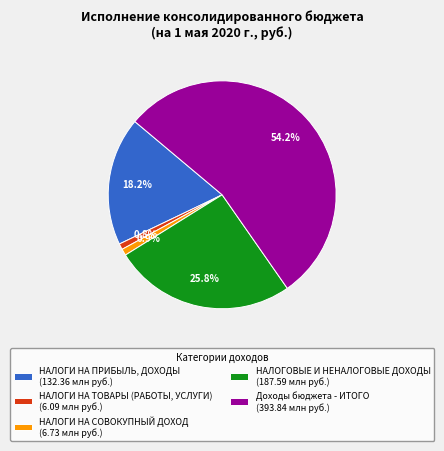

Which slice is the largest?

Доходы бюджета - ИТОГО